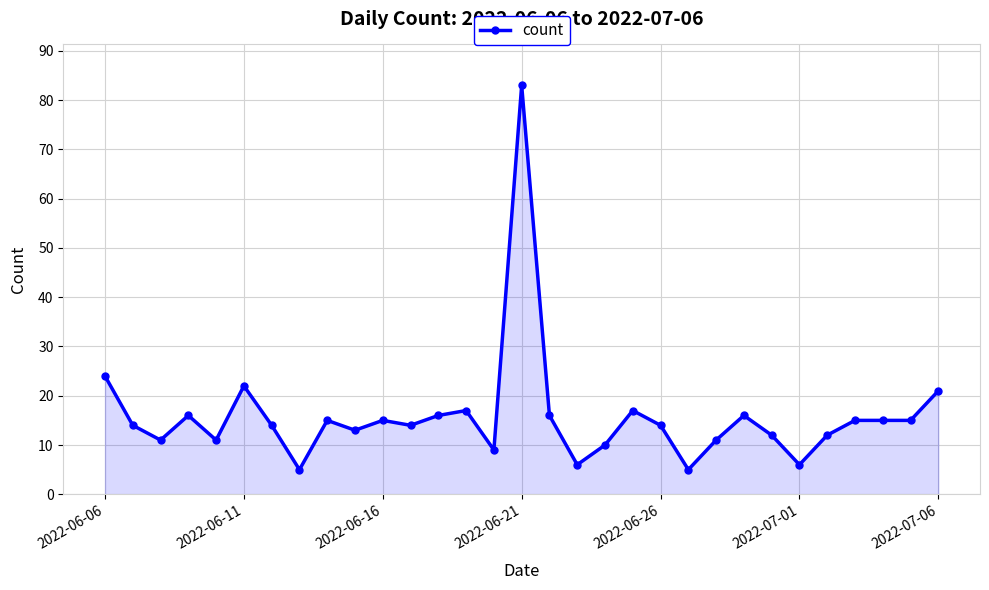

True or false: there are more than 0 points higher than both neighbors.

True